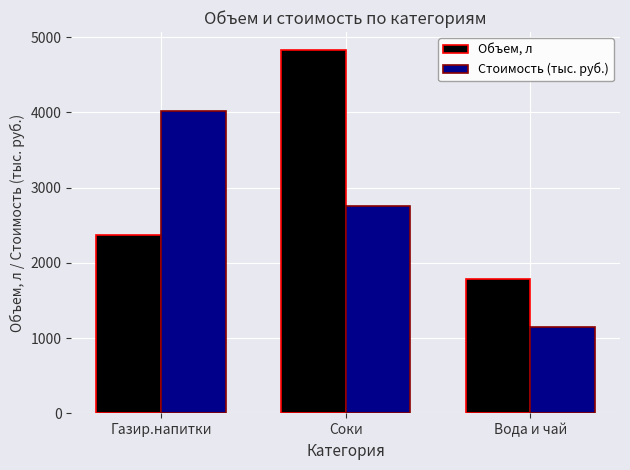

Which series has the widest spread of values?

Объем, л